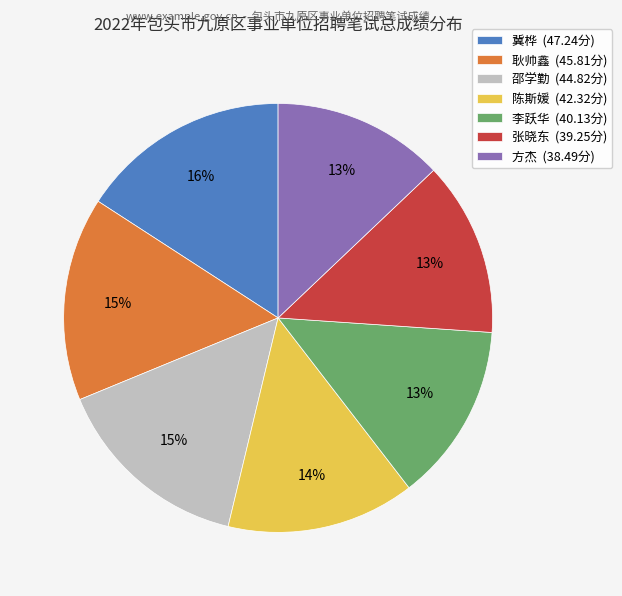

Does 邵学勤 account for over 50% of the chart?

No